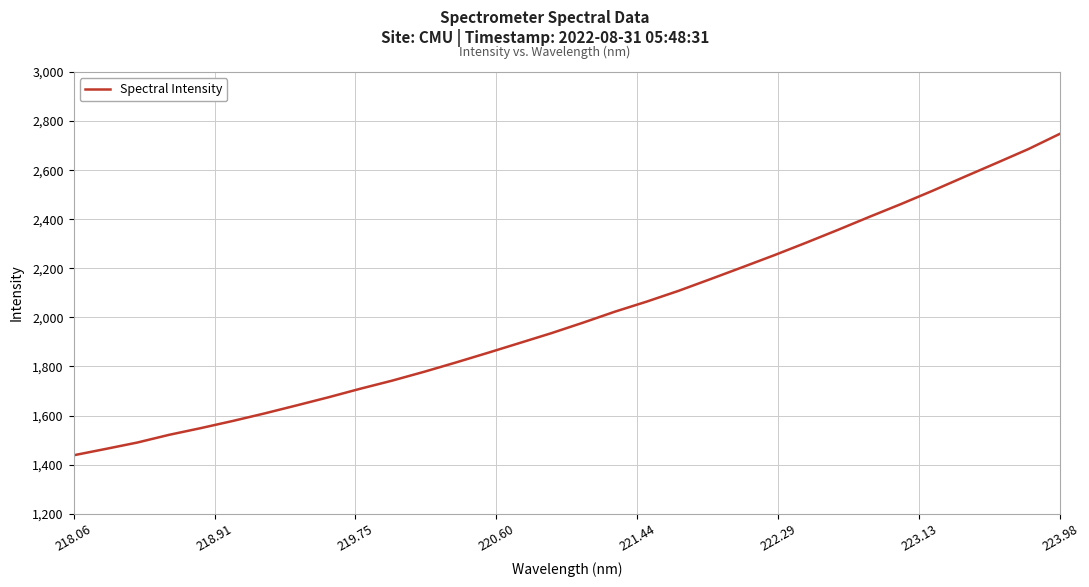

What is the difference between the maximum and minimum values?

1310.6